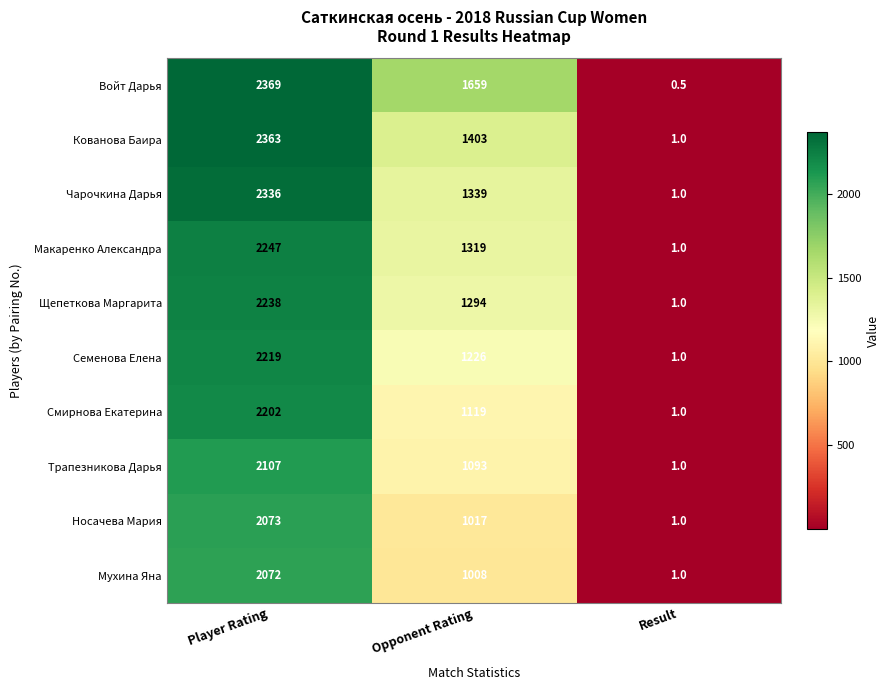

What is the average value of the Смирнова Екатерина series?

1107.3